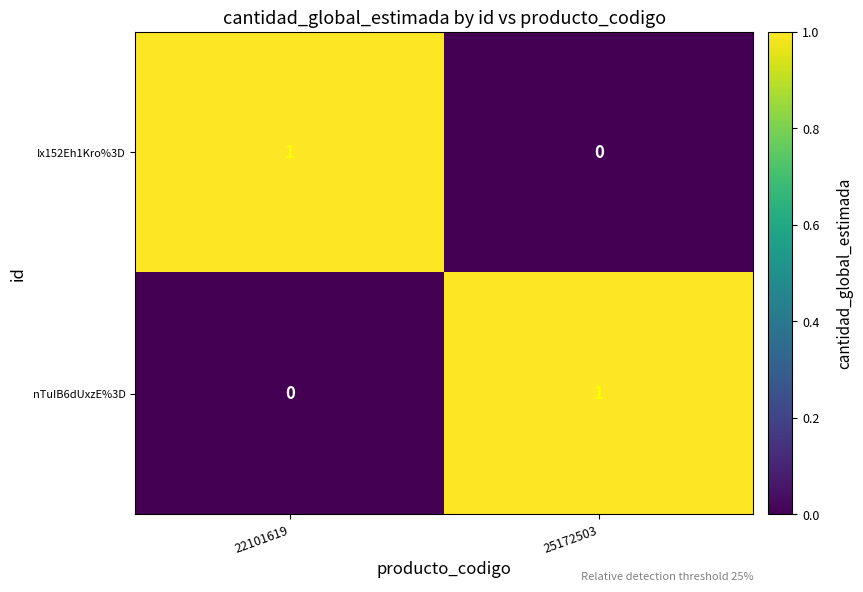

Rank the categories by Ix152Eh1Kro%3D value from lowest to highest.

25172503, 22101619